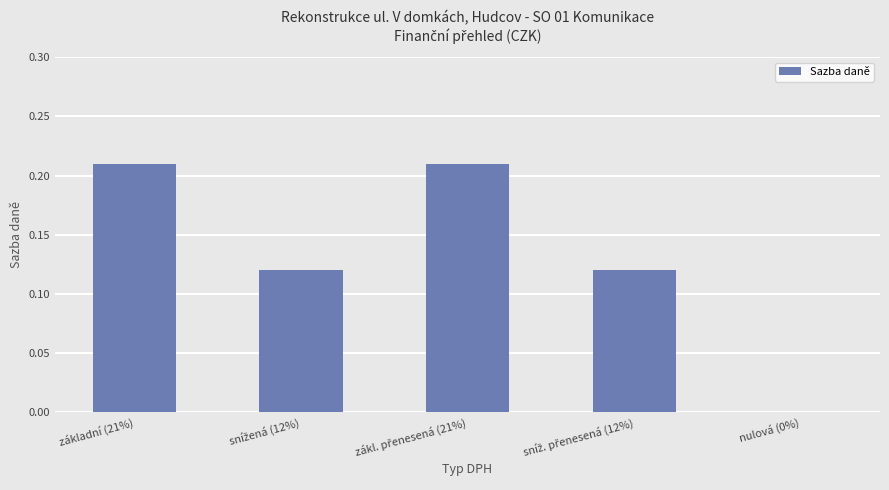

Are the bars horizontal?

No